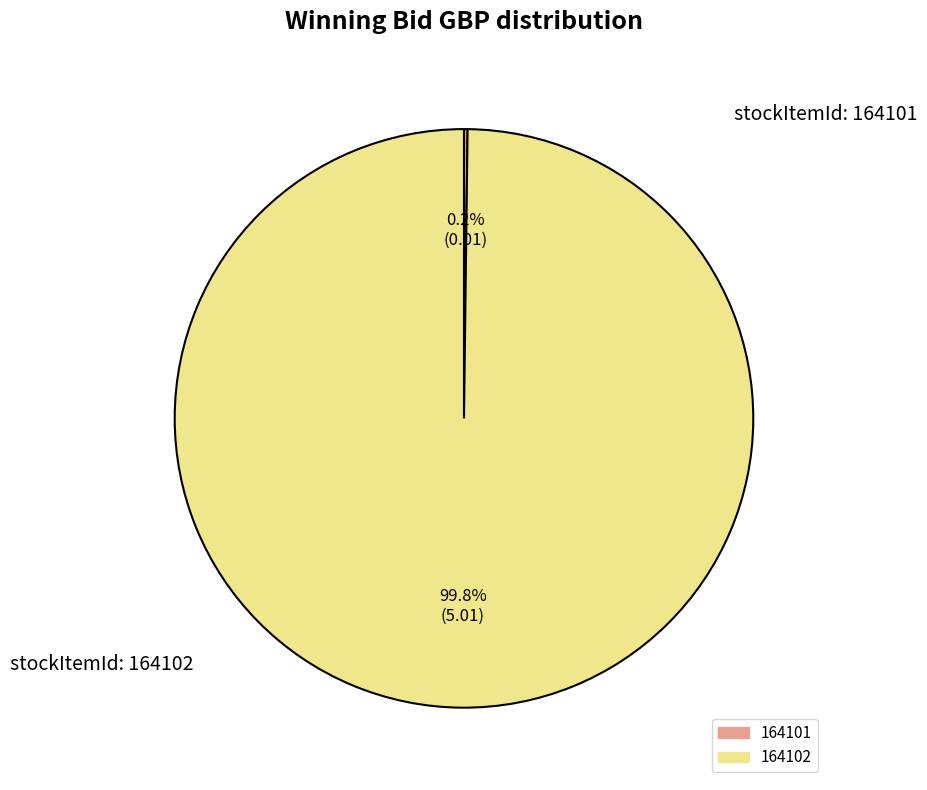

To the nearest percent, what portion does 164102 represent?

100%